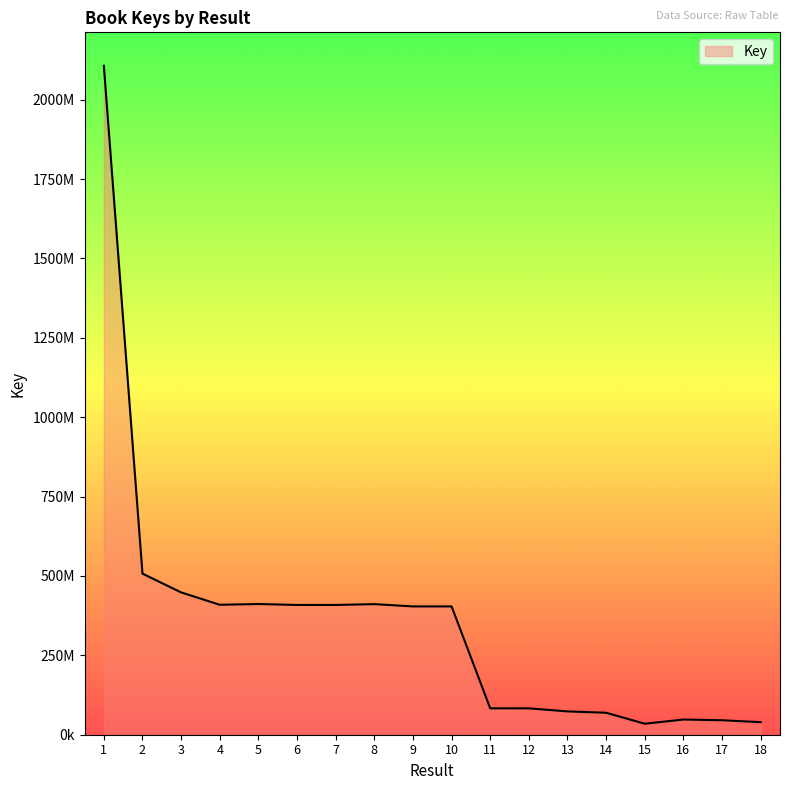

Does the chart have visible grid lines?

No